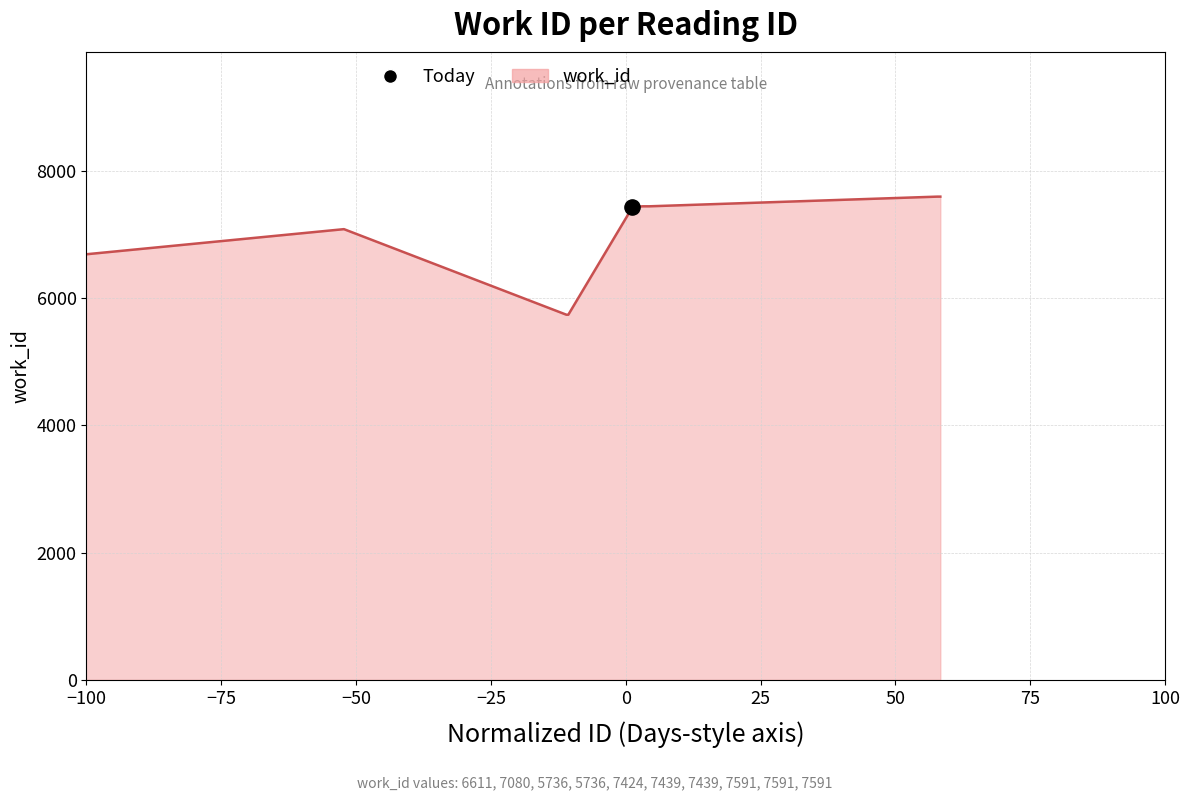

What is the minimum value shown in the chart?

5736